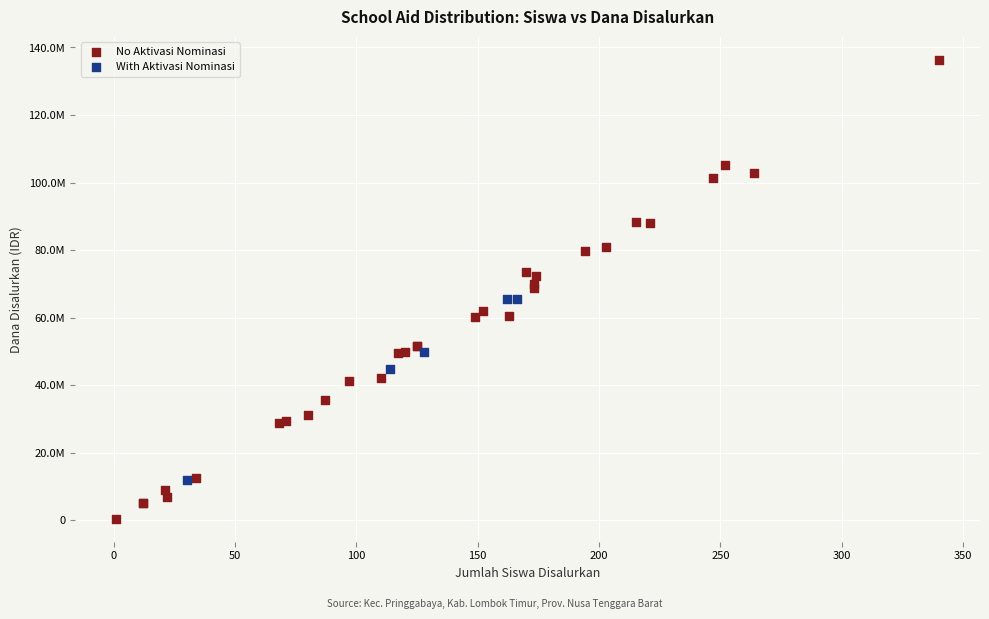

What are all the series names shown in the legend?

No Aktivasi Nominasi, With Aktivasi Nominasi